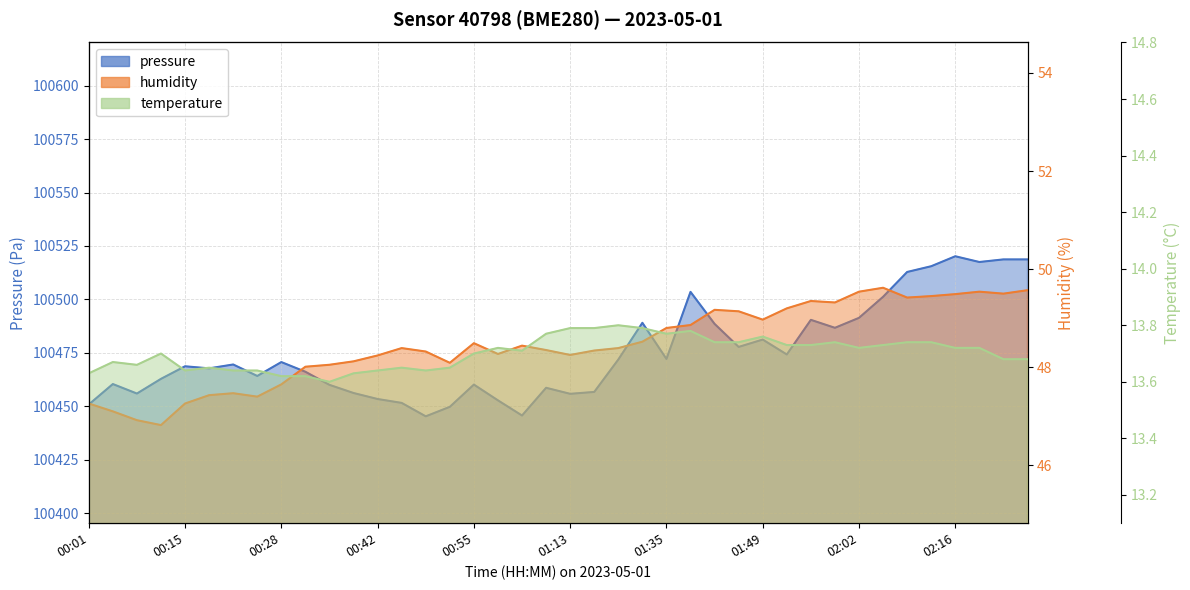

Between 00:42 and 01:56, which series saw the biggest shift?

pressure